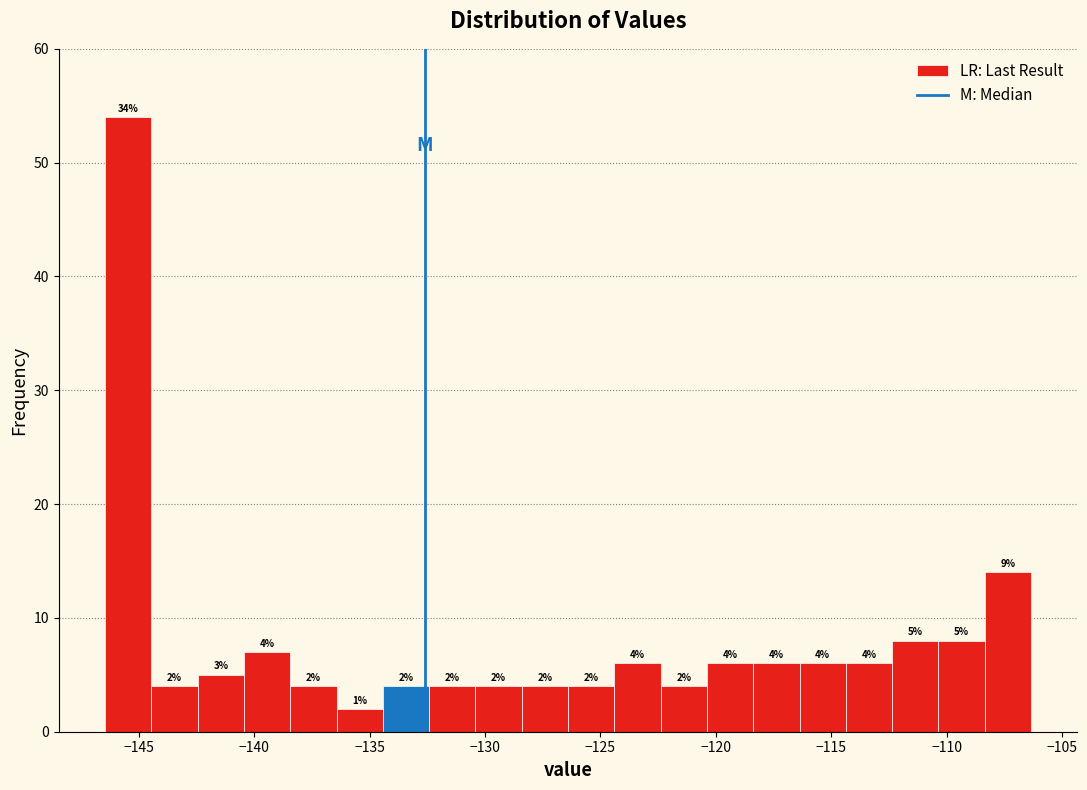

Over which range of the x-axis is the bar tallest?

-146.5 to -144.5